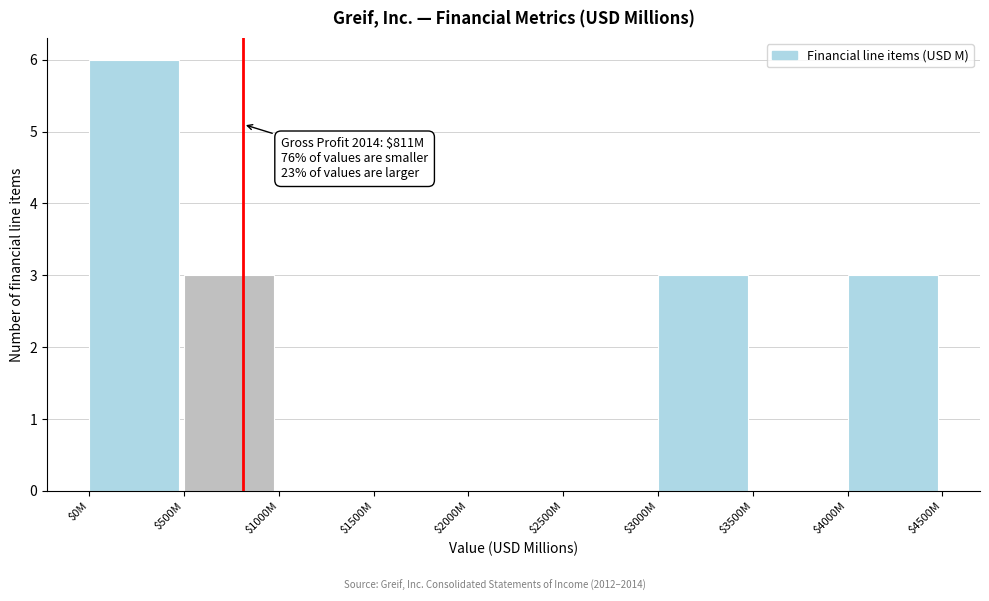

The chart shows a value of -4 at $2000M. True or false?

False